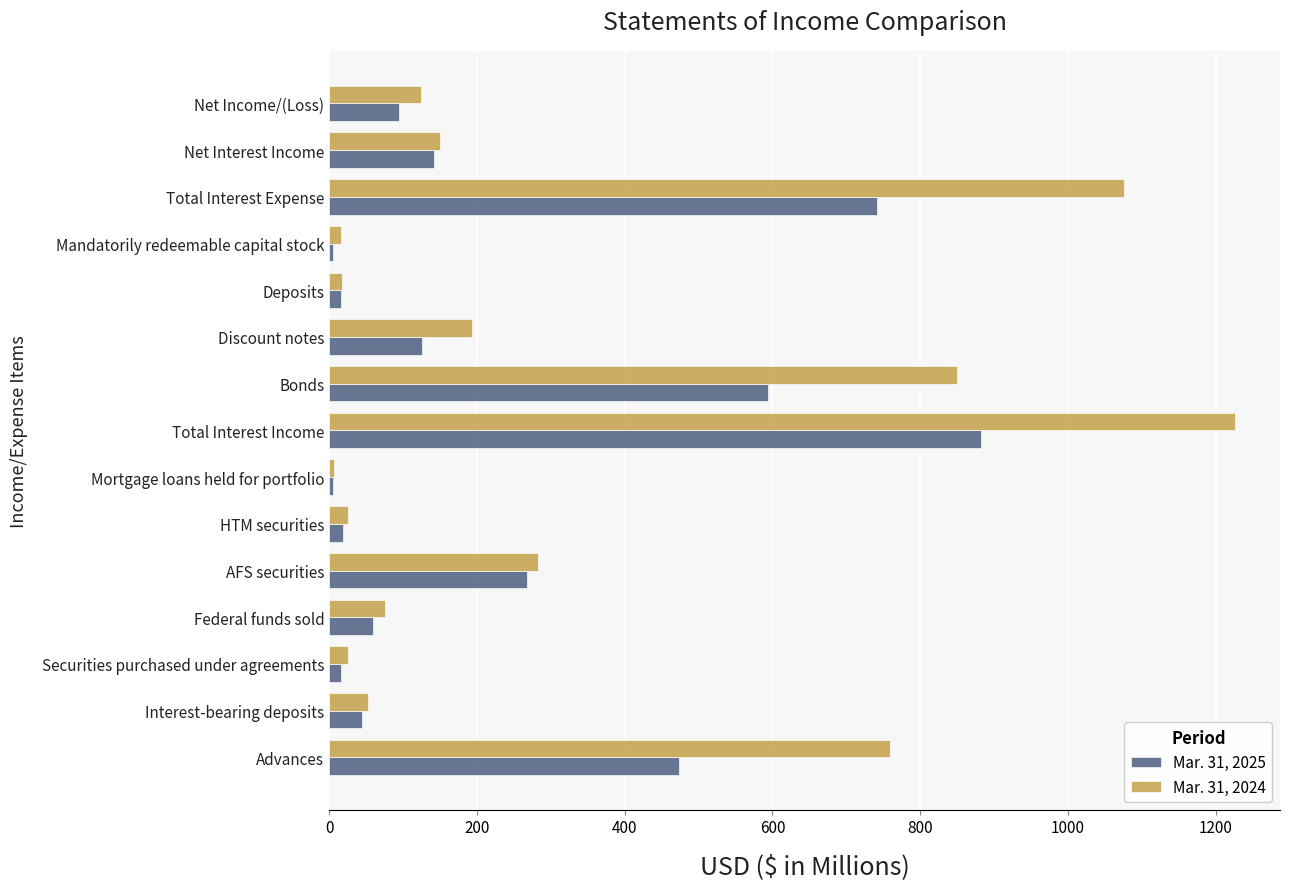

At how many categories does at least one series exceed 995?

2